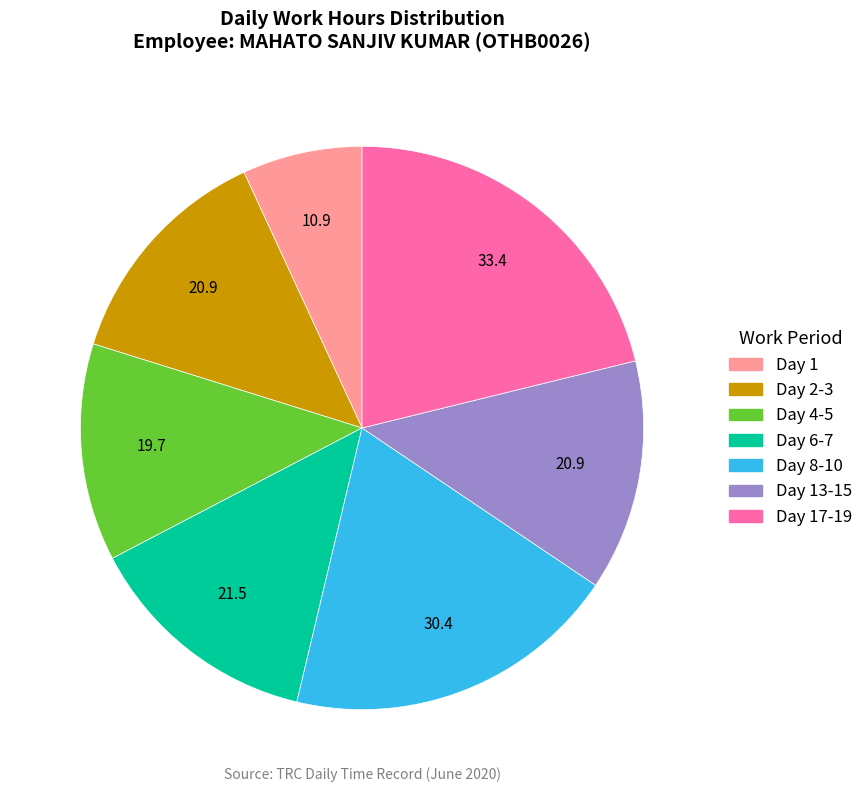

Does any single category account for the majority?

No